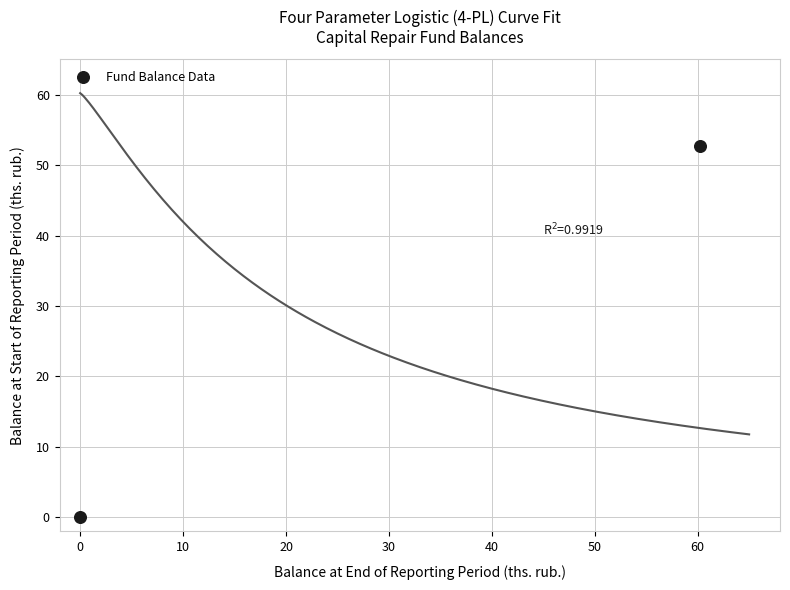

What is the range of Y values (max minus min)?

52.8